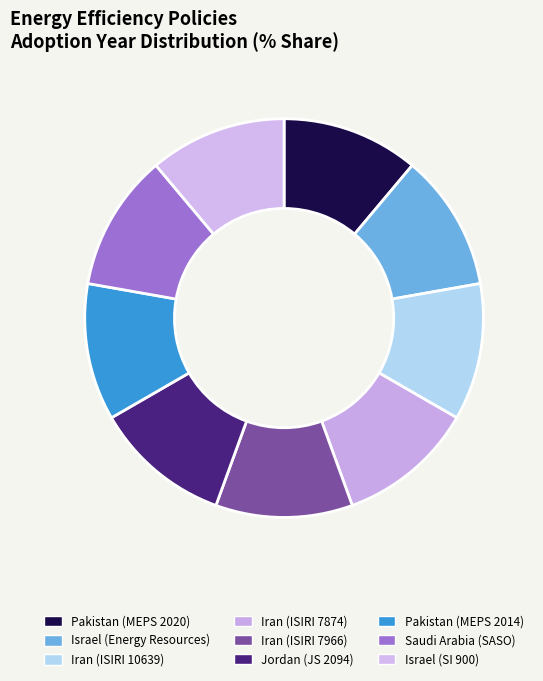

How many segments does this pie chart have?

9